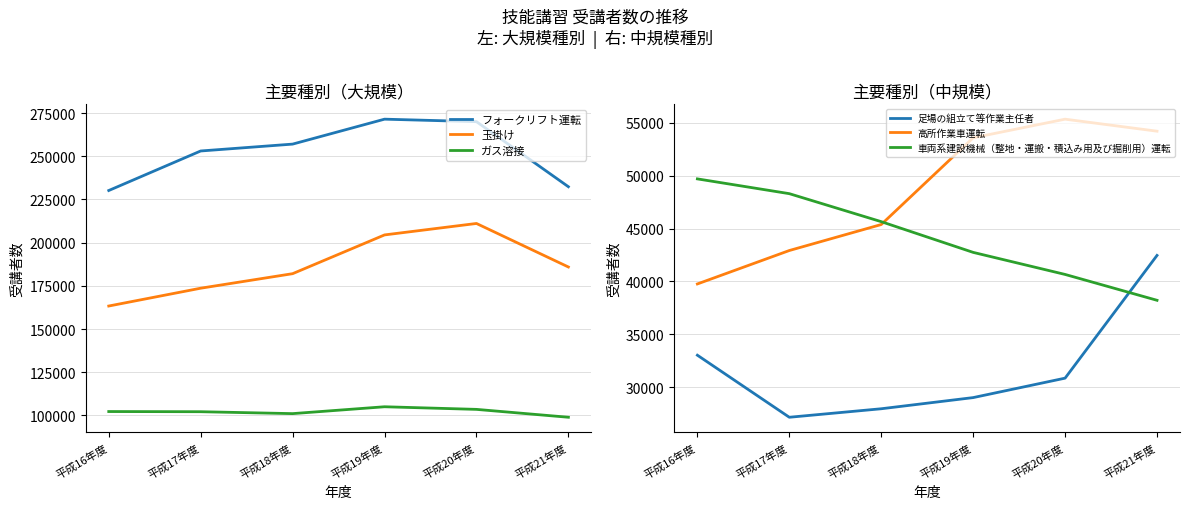

Which series has the widest spread of values?

玉掛け